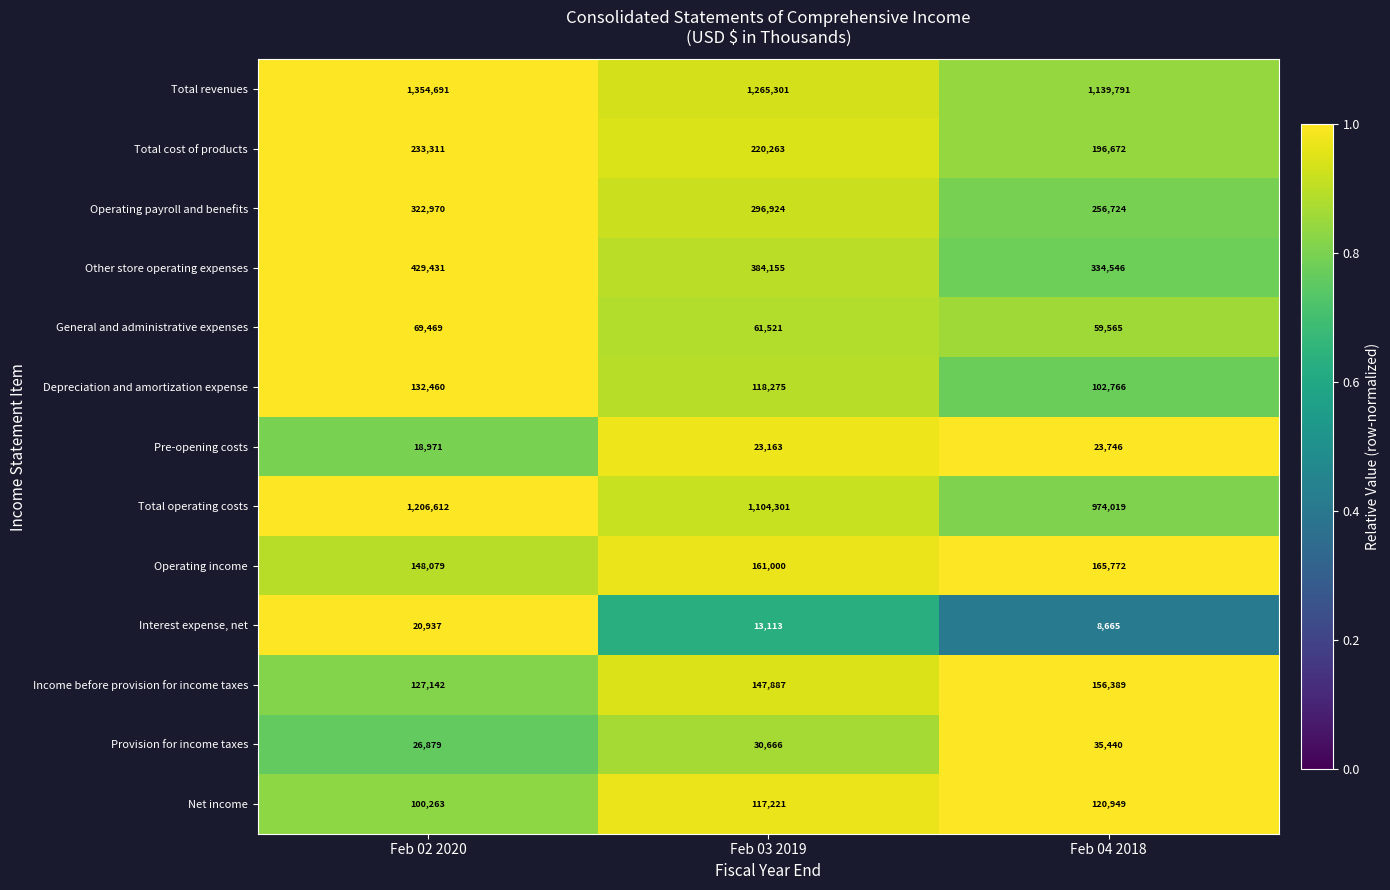

What is the sum of the Operating income values at Feb 03 2019 and Feb 04 2018?

326772